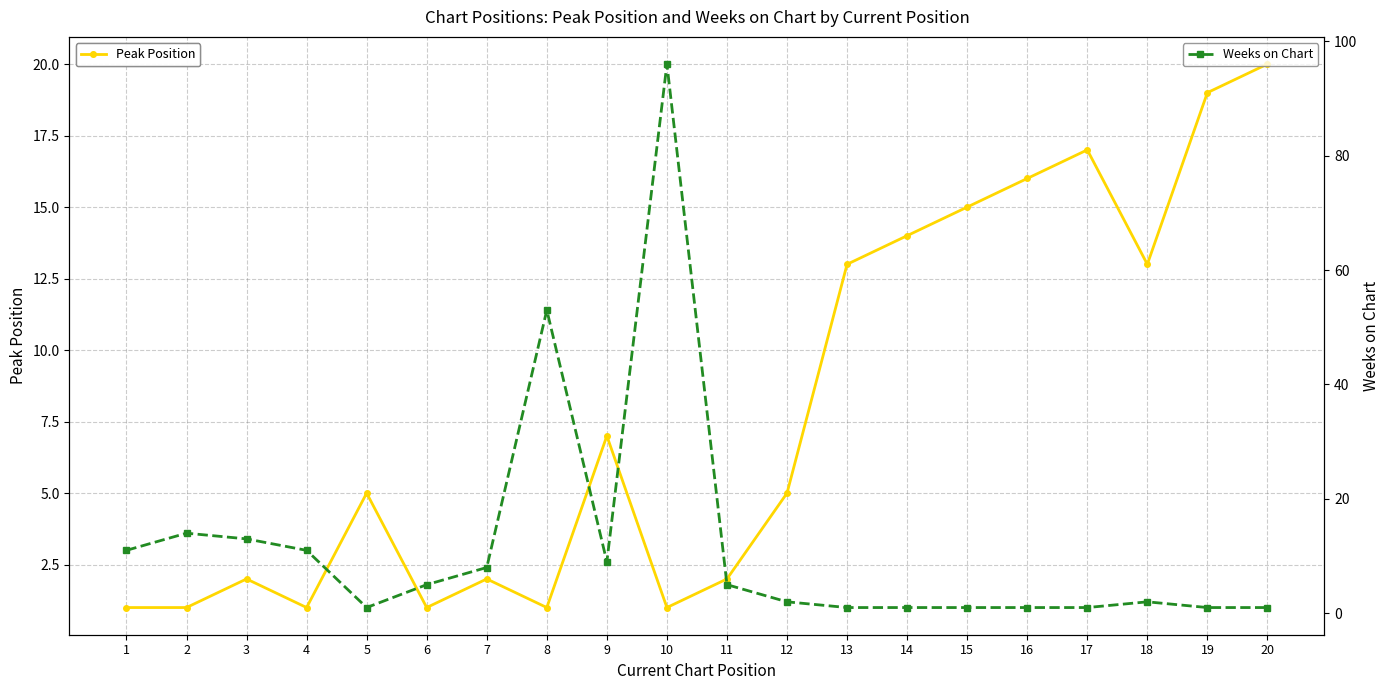

Rank the series by their average value, from lowest to highest.

Peak Position, Weeks on Chart